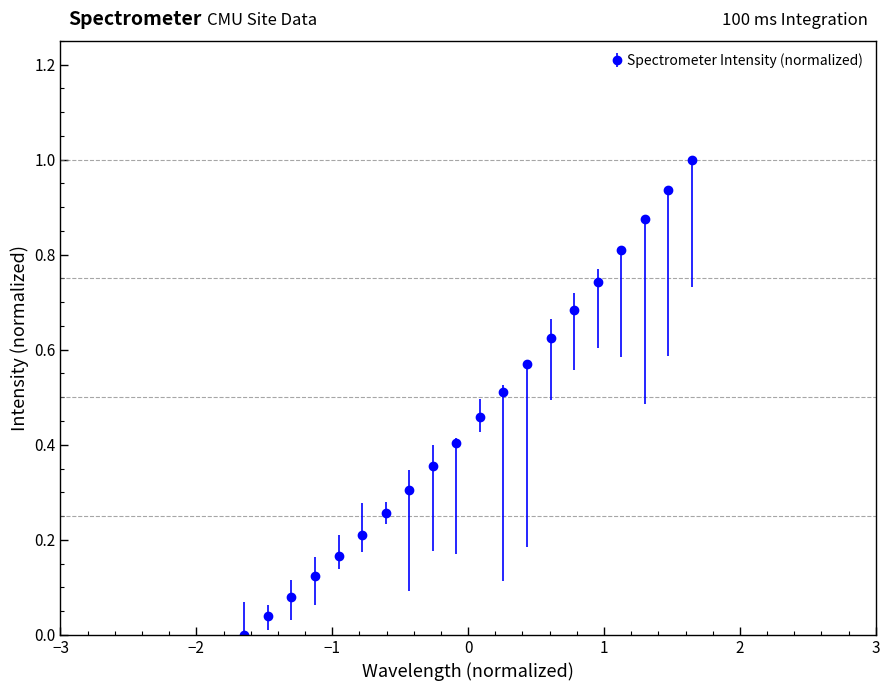

What is the sum of all values?

9.2